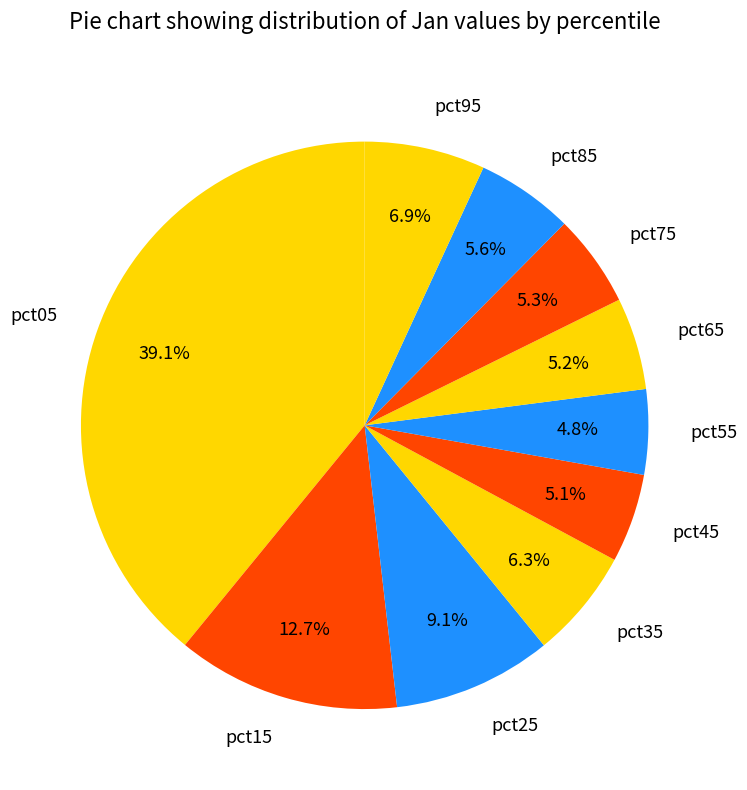

Which slice is the largest?

pct05